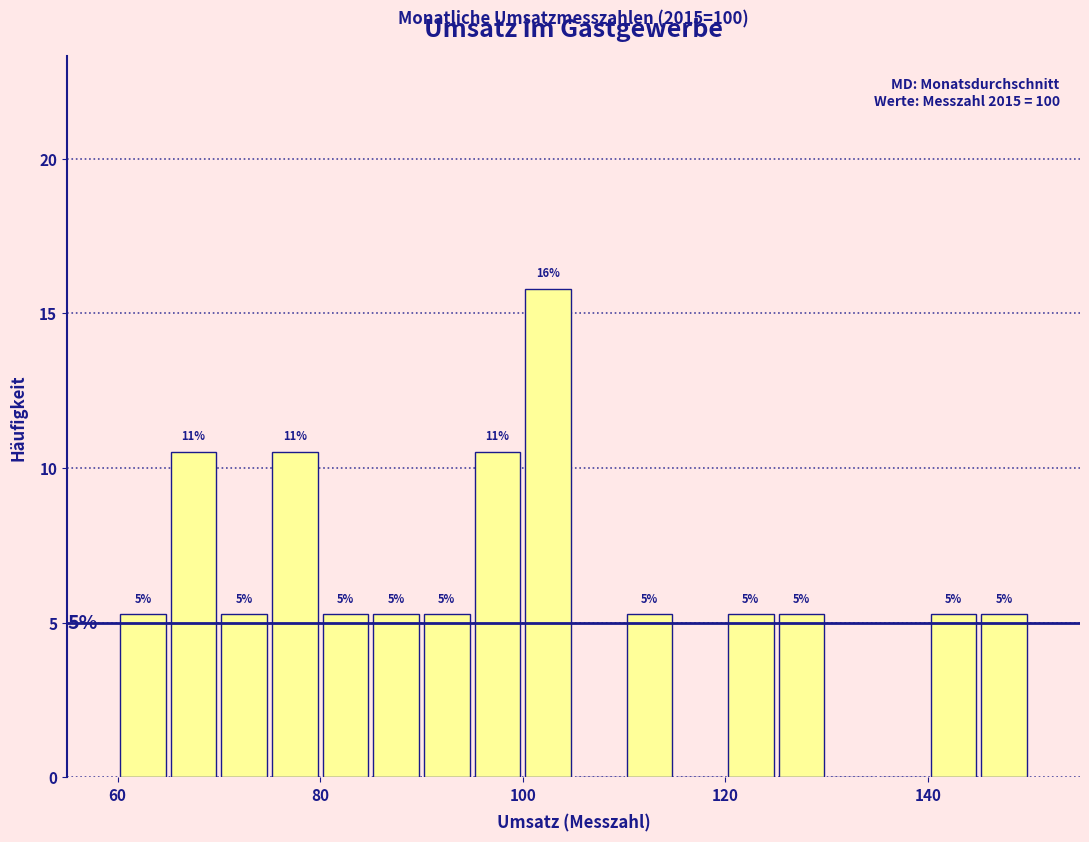

Read against the x-axis, roughly where is the centre of the tallest bar?

102